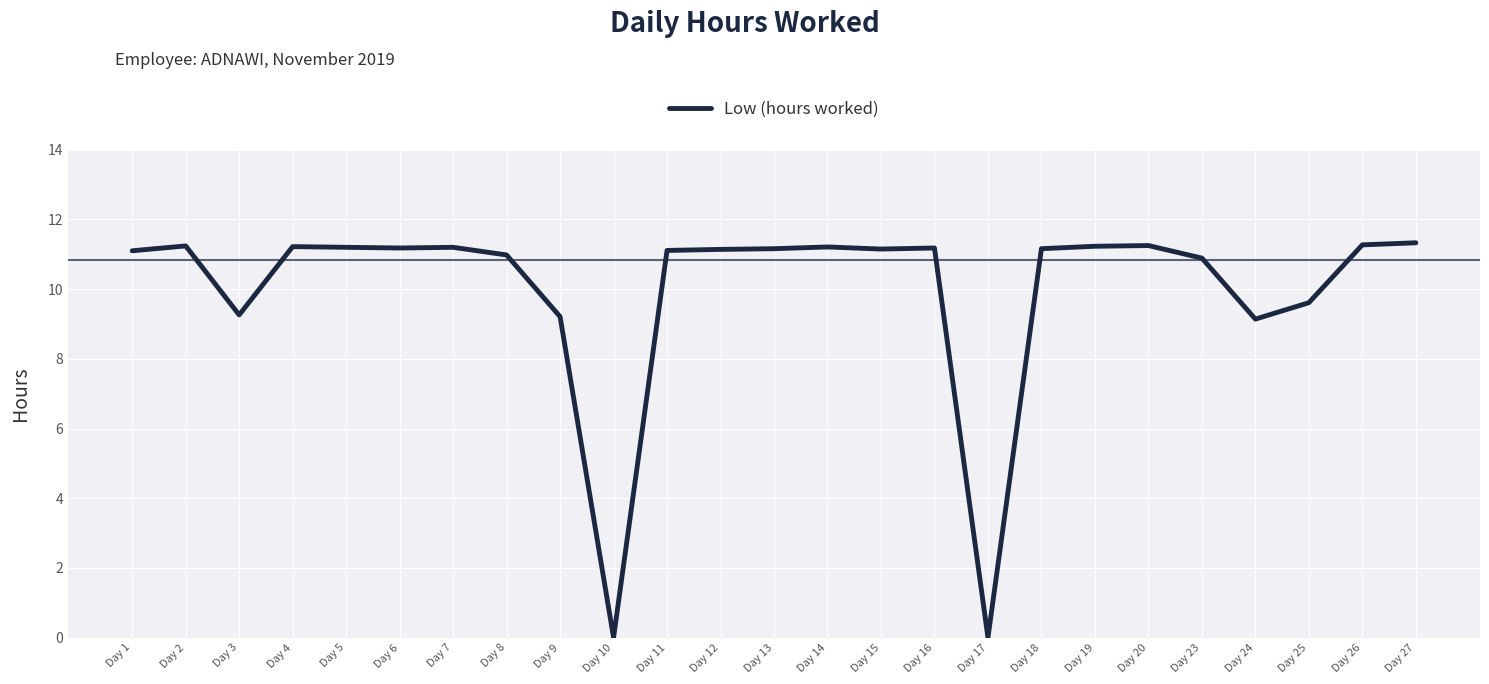

What is the greatest value displayed?

11.3